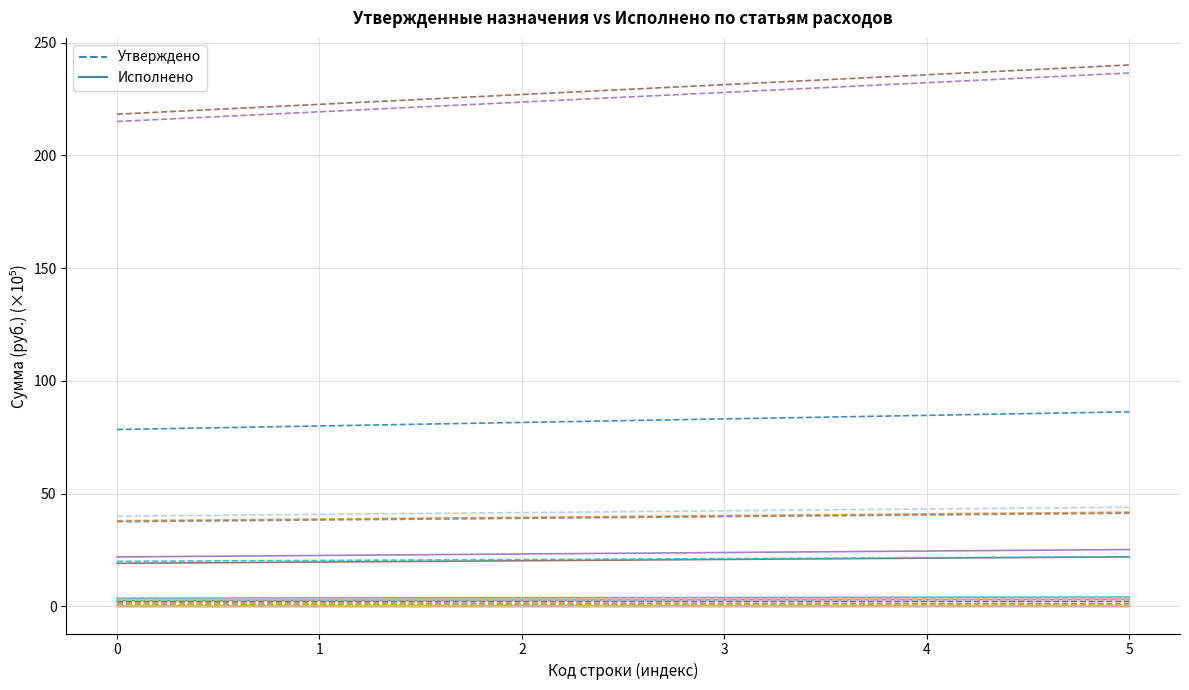

Which category has the highest value across all series?

5